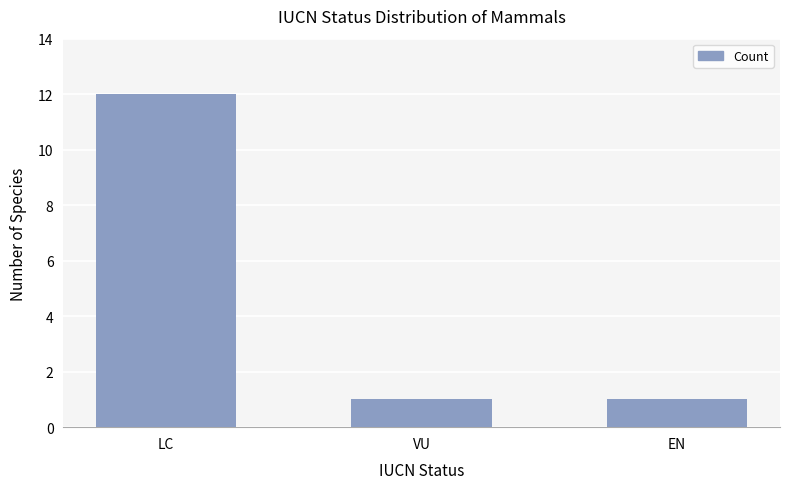

Does the chart contain any negative values?

No